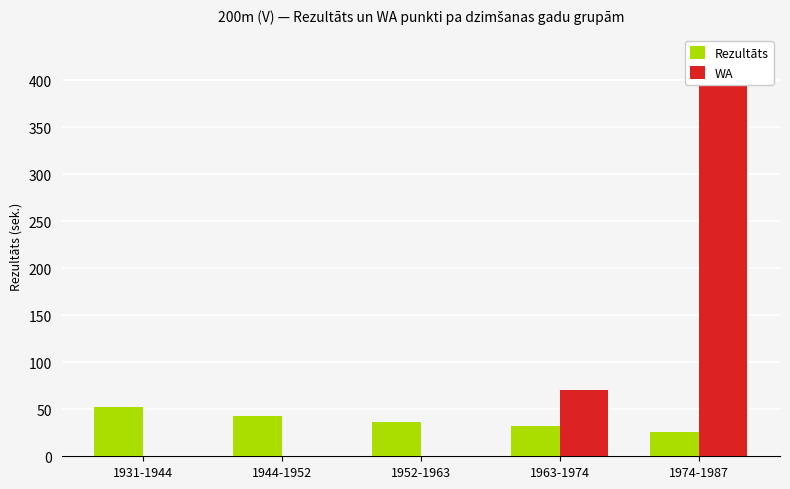

Where is Rezultāts nearest to the value 39?

1952-1963